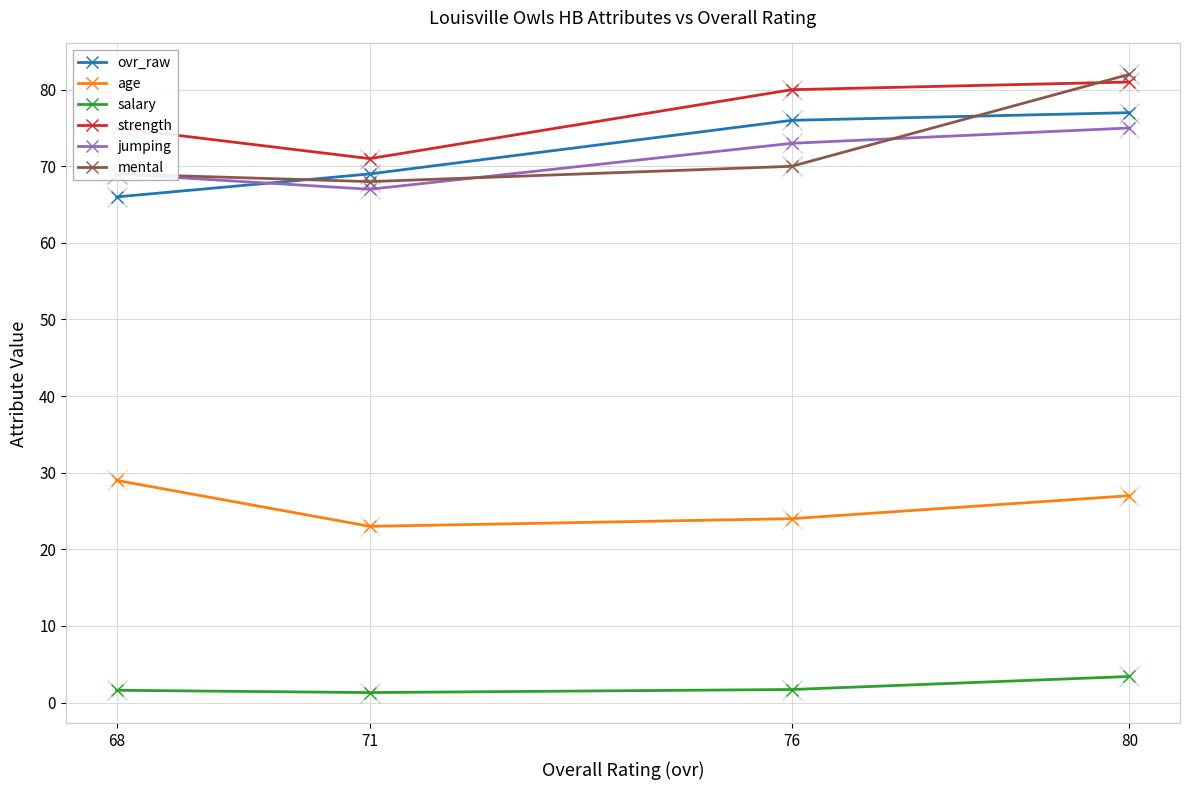

True or false: salary has a value of 2.2 at 80.

False